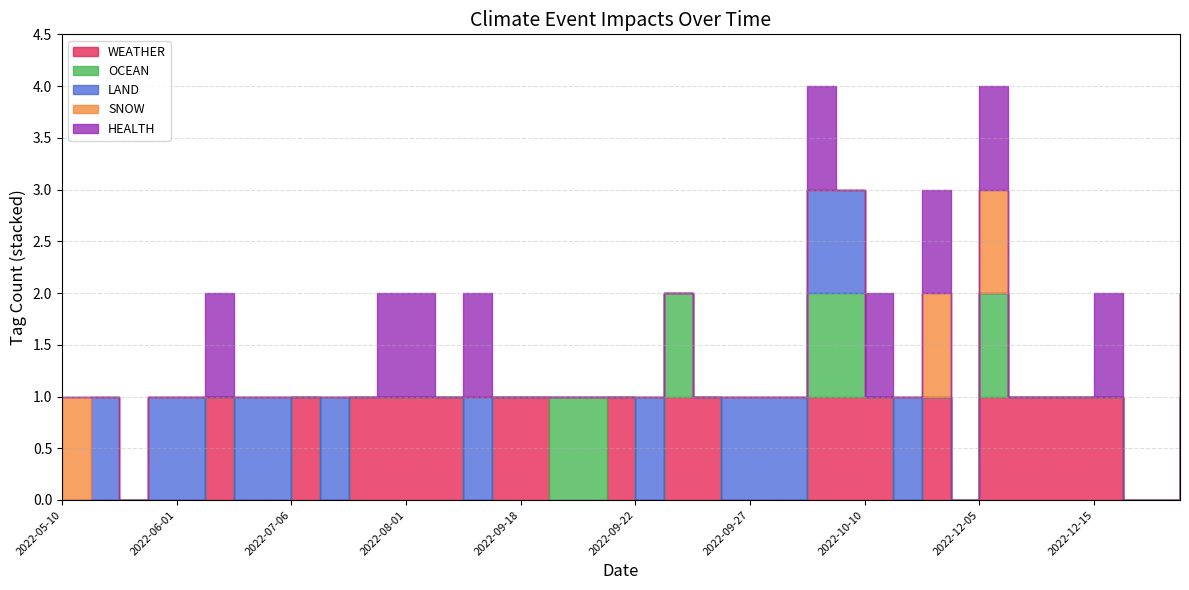

True or false: LAND has a value of 1 at 2022-09-22.

True